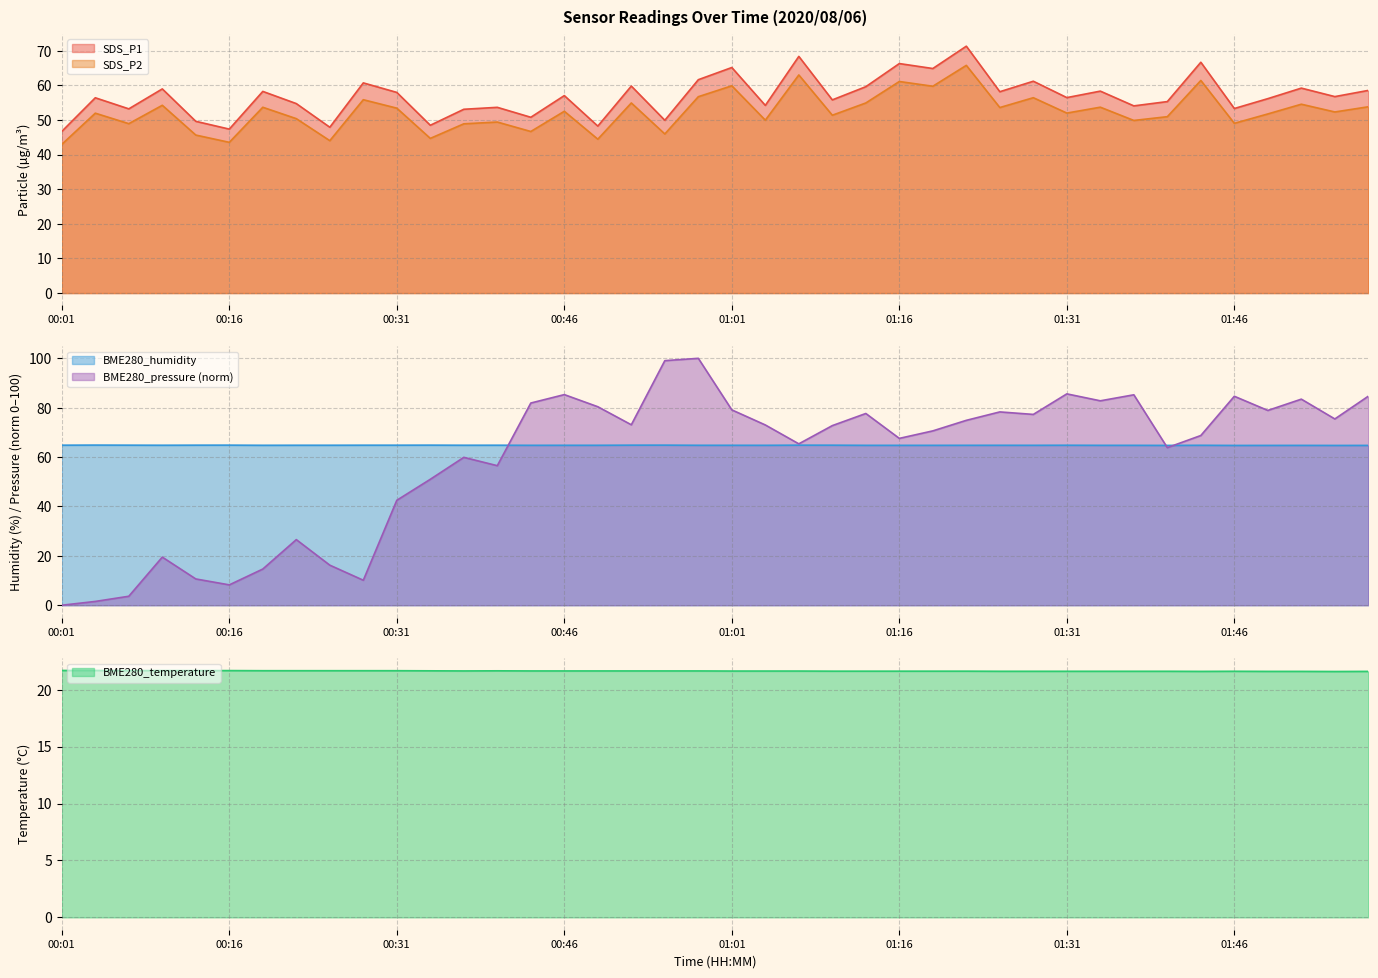

What is the value of the BME280_temperature point at the 15th from the left?

21.6